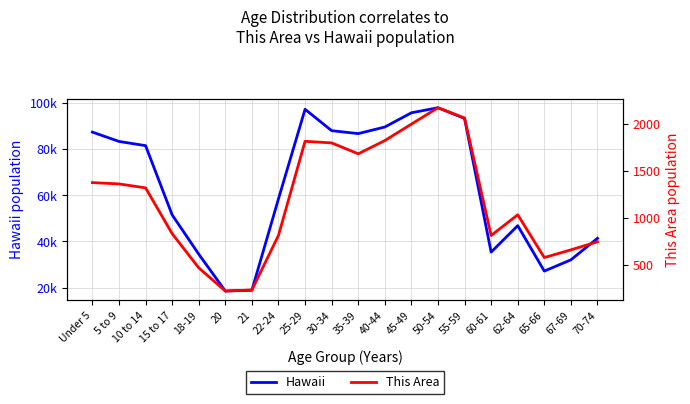

Reading left to right, extract all data points from this chart.

Hawaii: 87407	83361	81539	51511	34483	18488	18853	58488	97302	88031	86756	89617	95787	97978	93340	35376	46846	27148	32022	41353
This Area: 1376	1362	1320	833	470	223	235	815	1815	1798	1682	1823	1998	2172	2063	814	1034	579	661	747